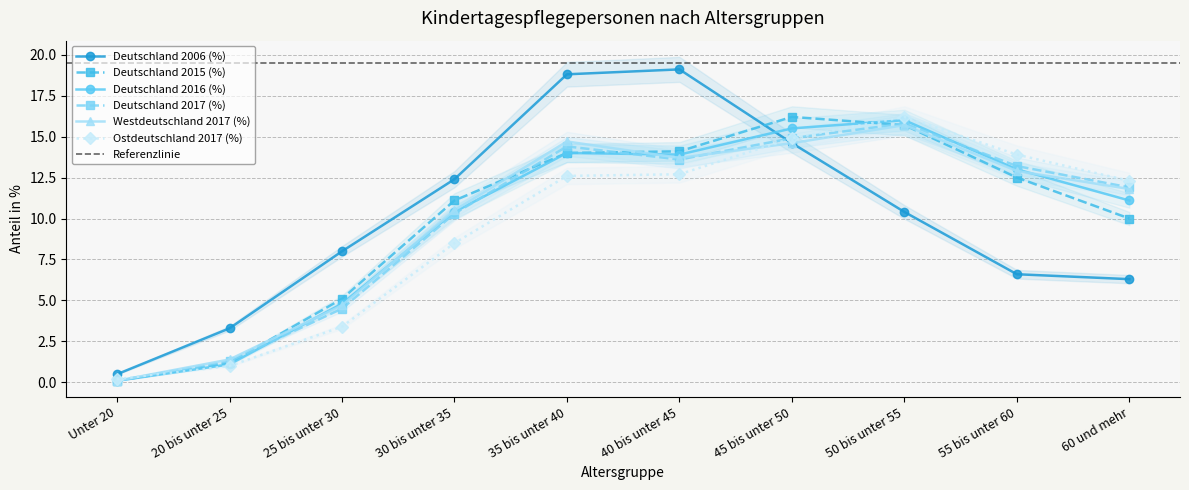

Reading right to left, what are all the values shown in this chart?

Deutschland 2006 (%): 6.3	6.6	10.4	14.6	19.1	18.8	12.4	8.0	3.3	0.5
Deutschland 2015 (%): 10.0	12.5	15.7	16.2	14.1	14.0	11.1	5.1	1.2	0.1
Deutschland 2016 (%): 11.1	13.0	16.0	15.5	13.9	14.0	10.4	4.8	1.1	0.1
Deutschland 2017 (%): 11.9	13.2	15.8	14.9	13.6	14.4	10.3	4.5	1.3	0.1
Westdeutschland 2017 (%): 11.8	12.9	15.7	14.6	13.7	14.7	10.5	4.7	1.4	0.1
Ostdeutschland 2017 (%): 12.3	13.9	16.2	14.9	12.7	12.6	8.5	3.4	1.0	0.2